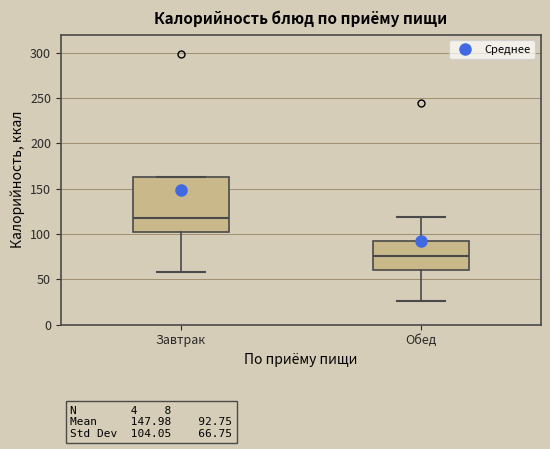

Which box is the tallest, from its lower edge to its upper edge?

Завтрак